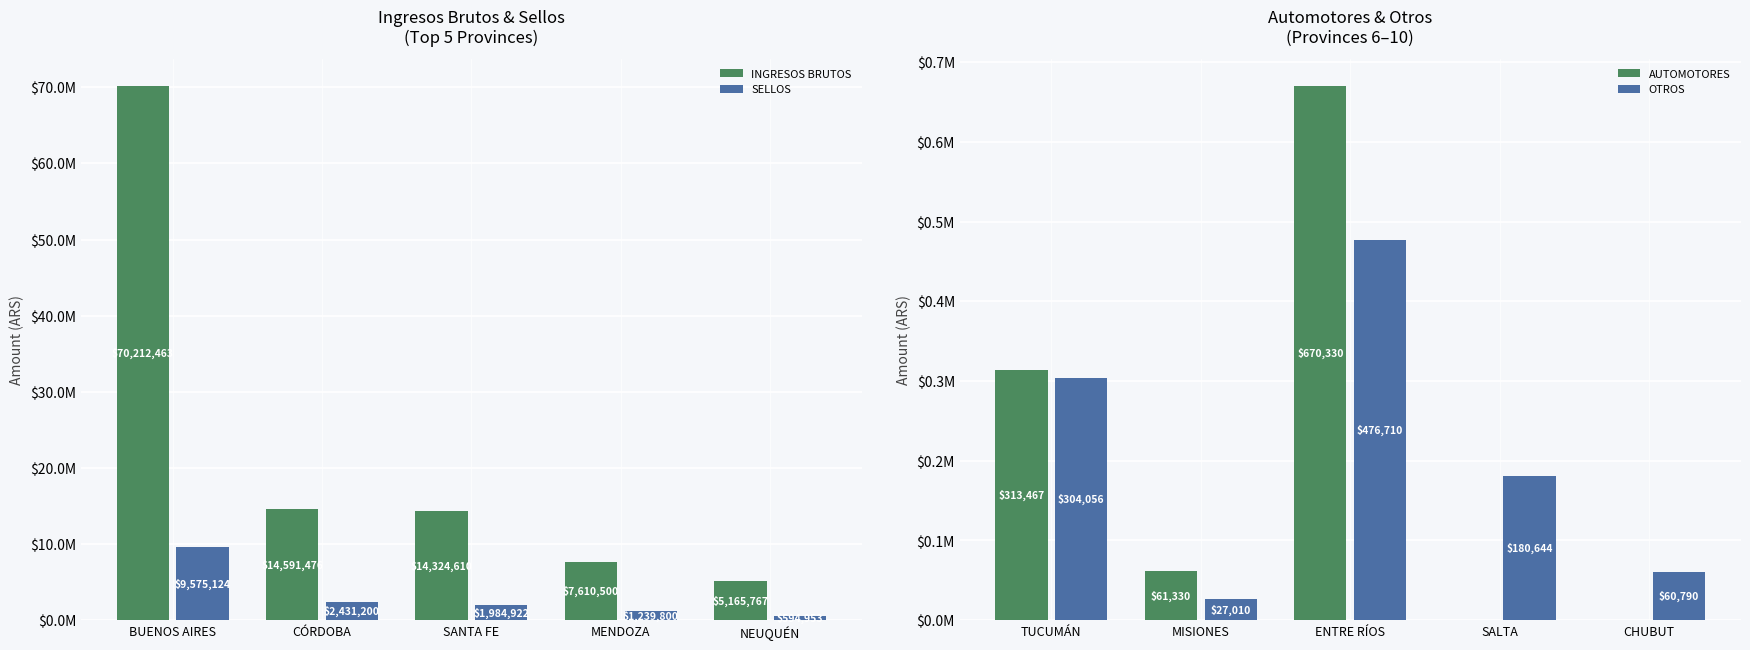

What is the greatest value displayed?

70212463.1